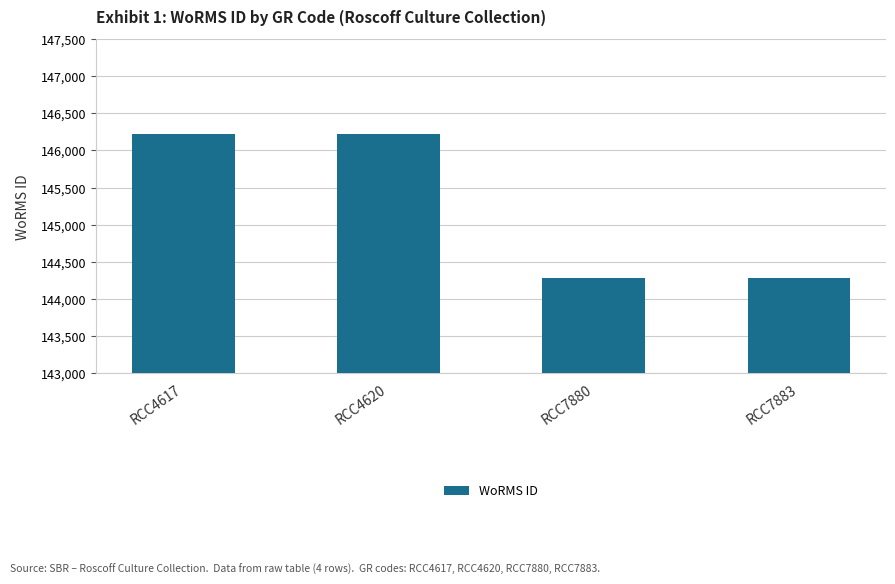

What is the difference between the maximum and second lowest values?

1929